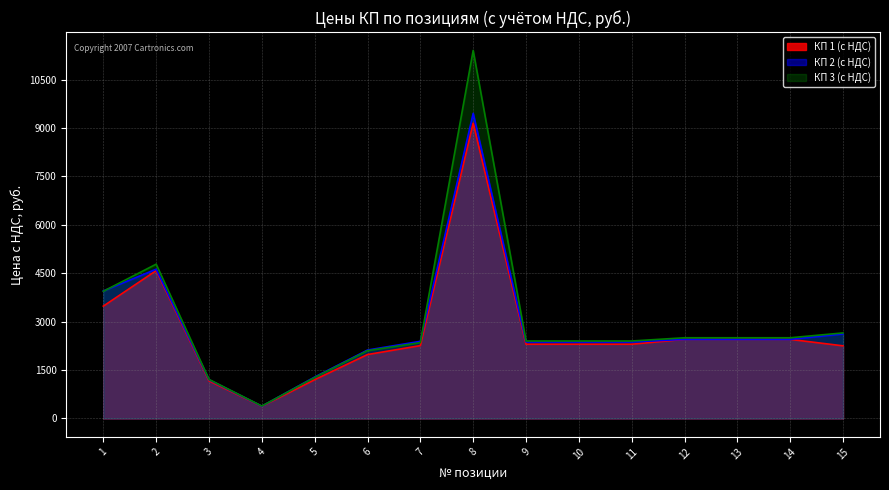

What is the value of the КП 3 (с НДС) point at the 12th from the left?

2500